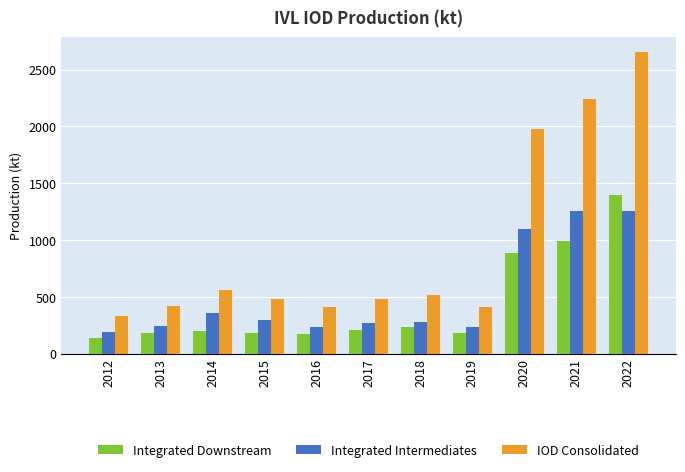

How many series are shown in this chart?

3